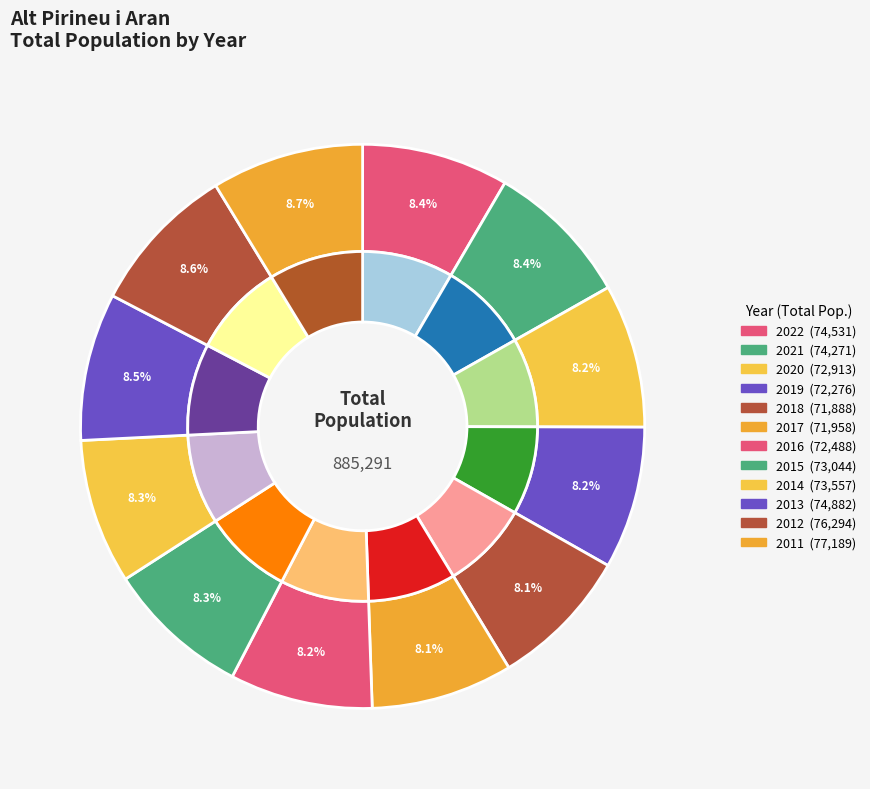

Is there any slice that represents more than half of the pie?

No